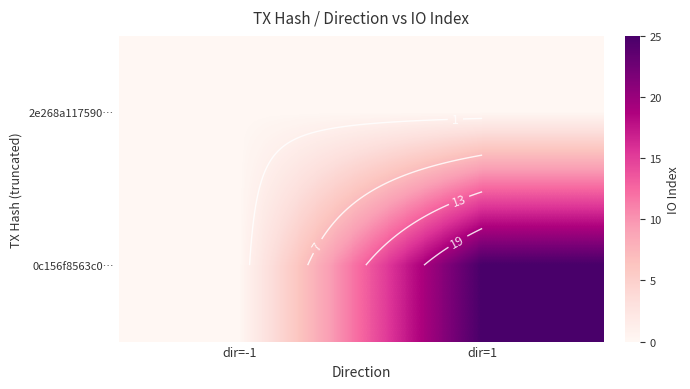

At which category is the sum across all series the highest?

dir=1